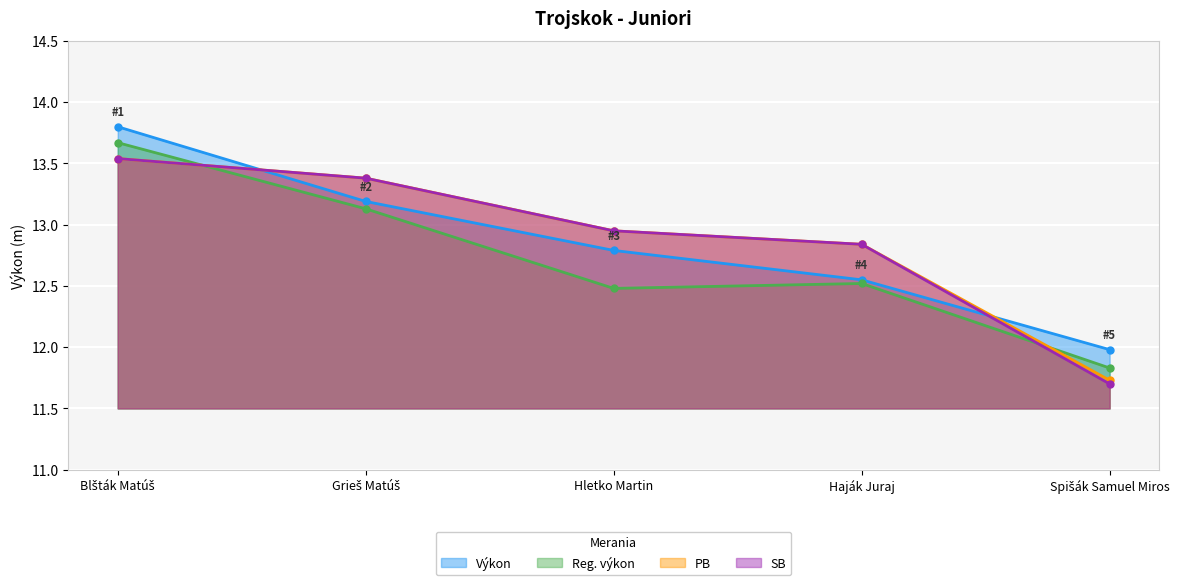

What are all the series names shown in the legend?

Výkon, Reg. výkon, PB, SB